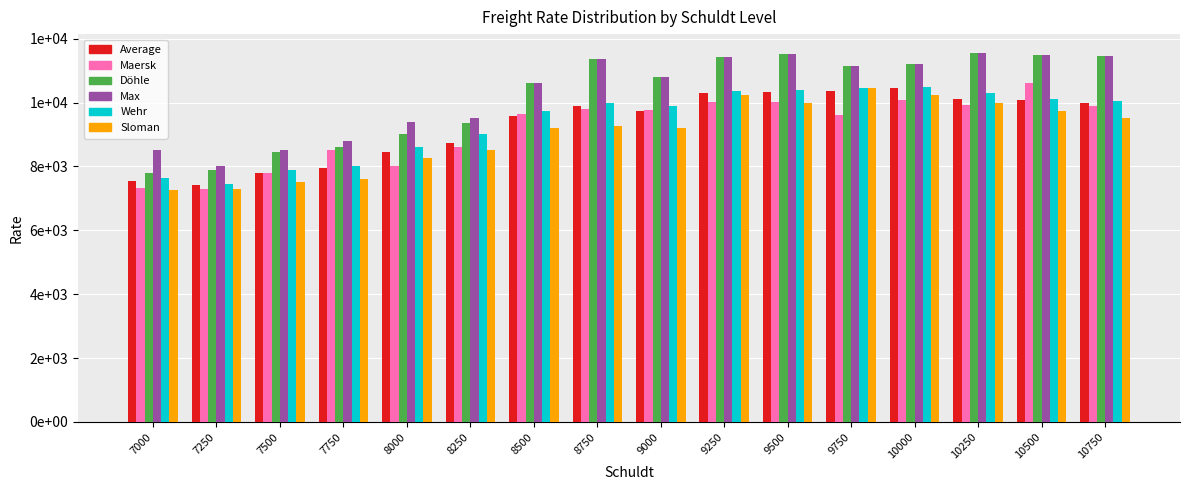

What are all the series names shown in the legend?

Average, Maersk, Döhle, Max, Wehr, Sloman